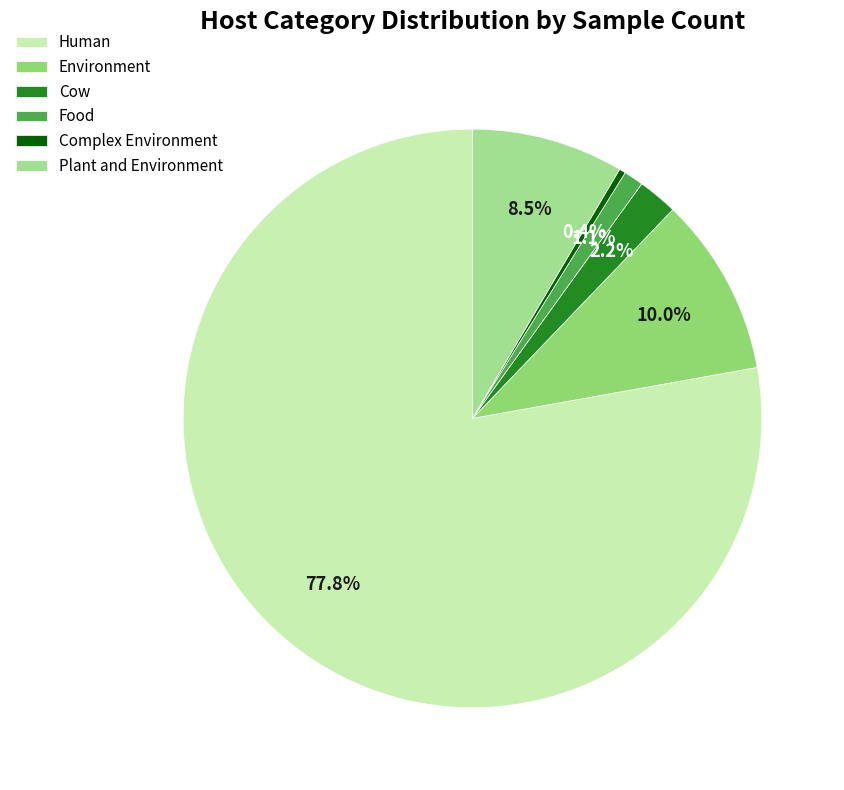

How many slices are in this pie chart?

6